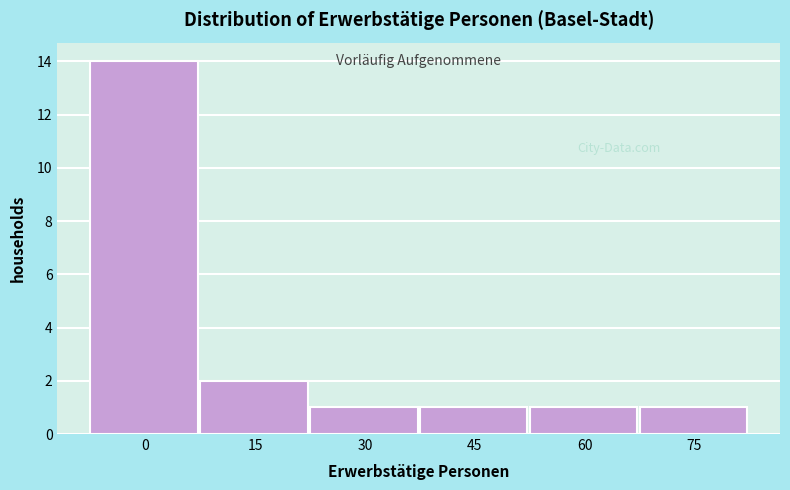

Reading left to right, what are all the values shown in this chart?

0=14	15=2	30=1	45=1	60=1	75=1